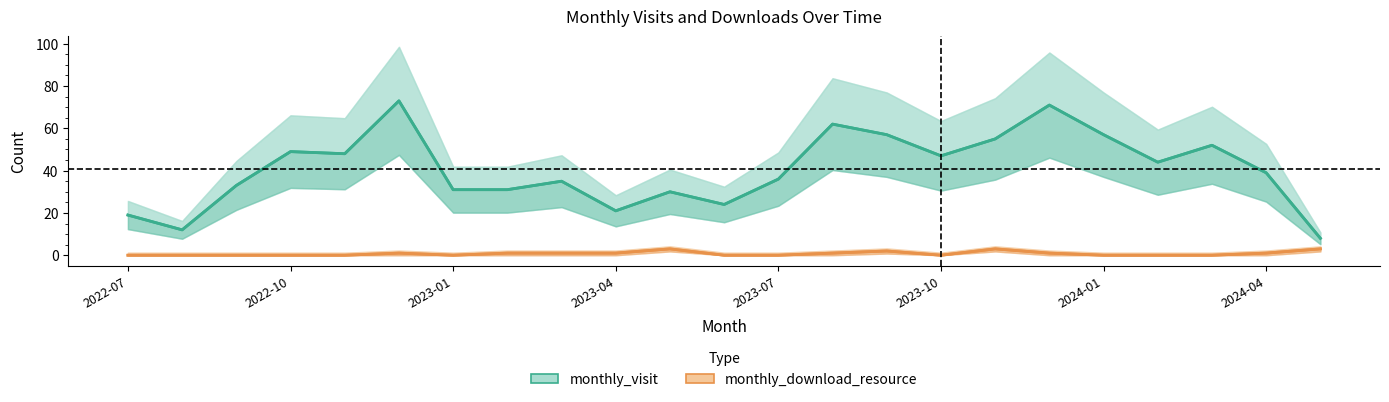

Reading right to left, what are all the values shown in this chart?

monthly_visit: 8	39	52	44	57	71	55	47	57	62	36	24	30	21	35	31	31	73	48	49	33	12	19
monthly_download_resource: 3	1	0	0	0	1	3	0	2	1	0	0	3	1	1	1	0	1	0	0	0	0	0